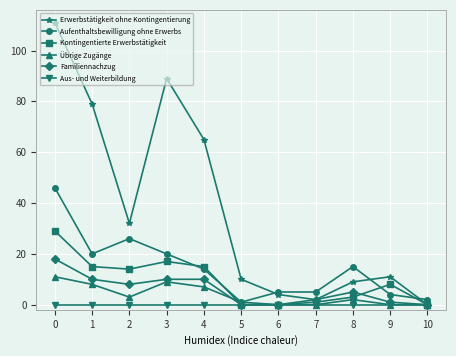

True or false: Erwerbstätigkeit ohne Kontingentierung has more than 2 points higher than both neighbors.

False